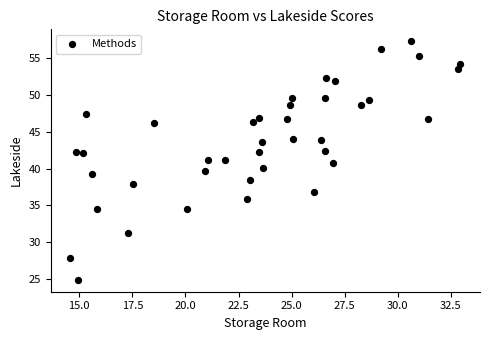

What is the range of Y values (max minus min)?

32.5